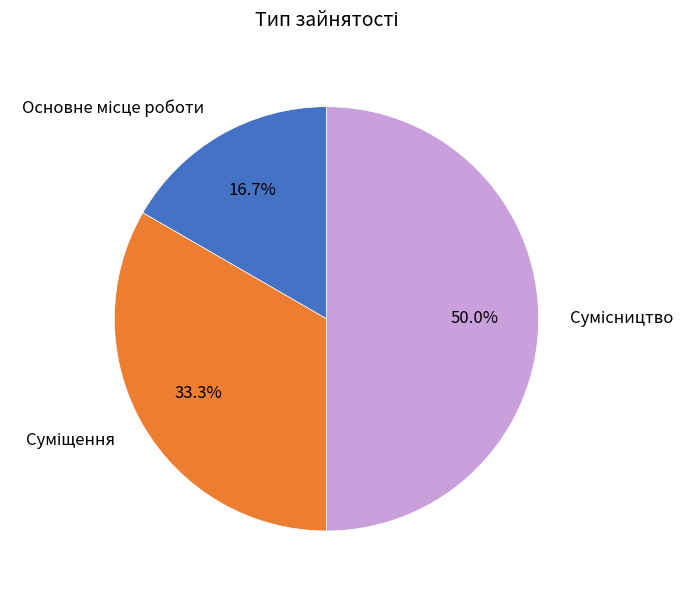

Count the number of slices in the pie.

3